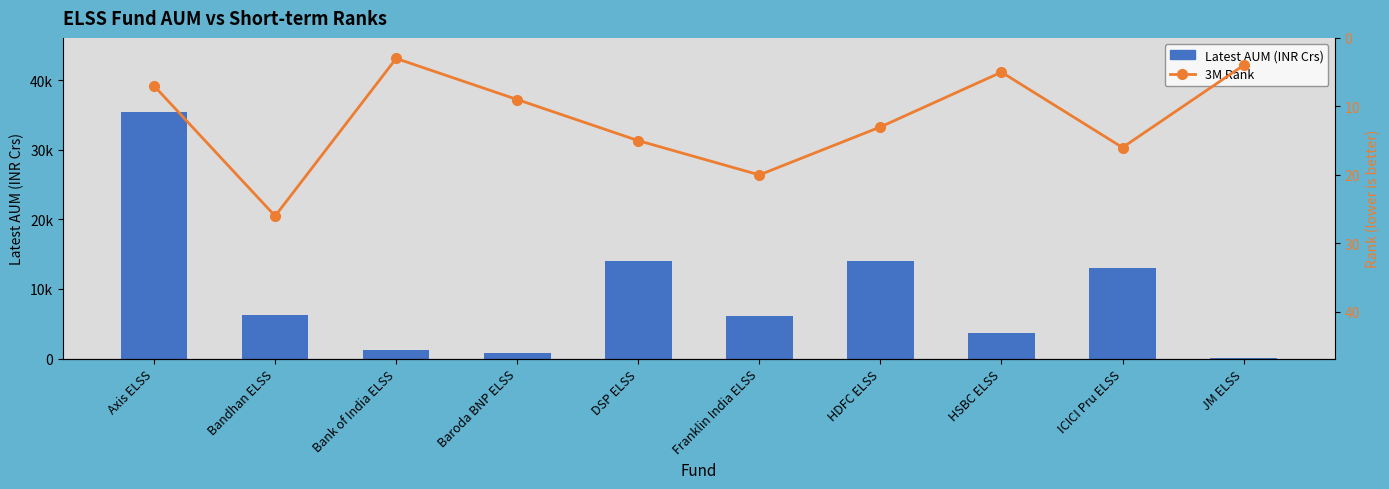

Rank the categories by 3M Rank value from highest to lowest.

Bandhan ELSS, Franklin India ELSS, ICICI Pru ELSS, DSP ELSS, HDFC ELSS, Baroda BNP ELSS, Axis ELSS, HSBC ELSS, JM ELSS, Bank of India ELSS